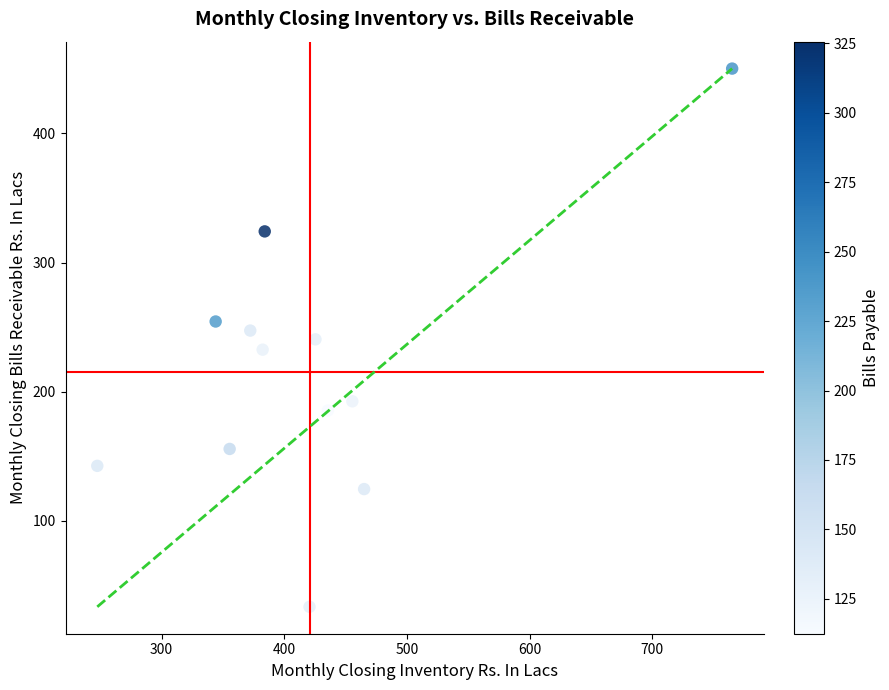

What is the average Y value?

215.2